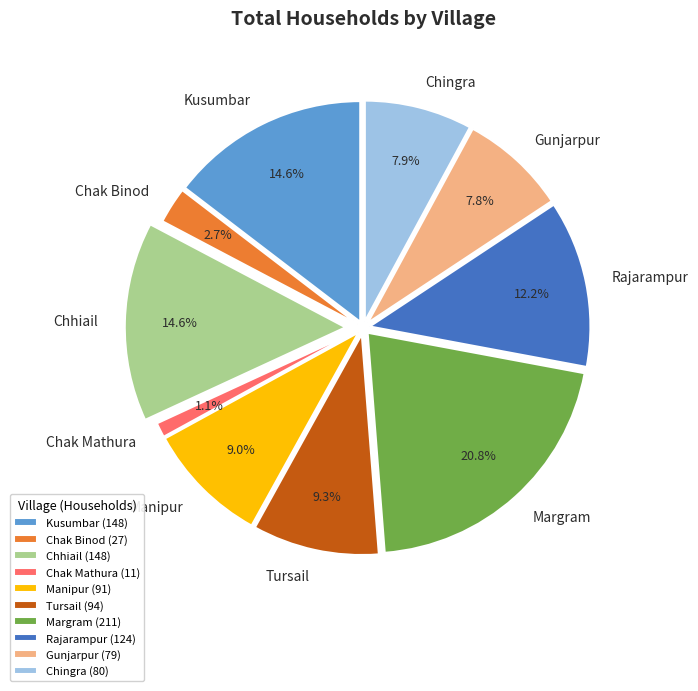

How many slices are in this pie chart?

10